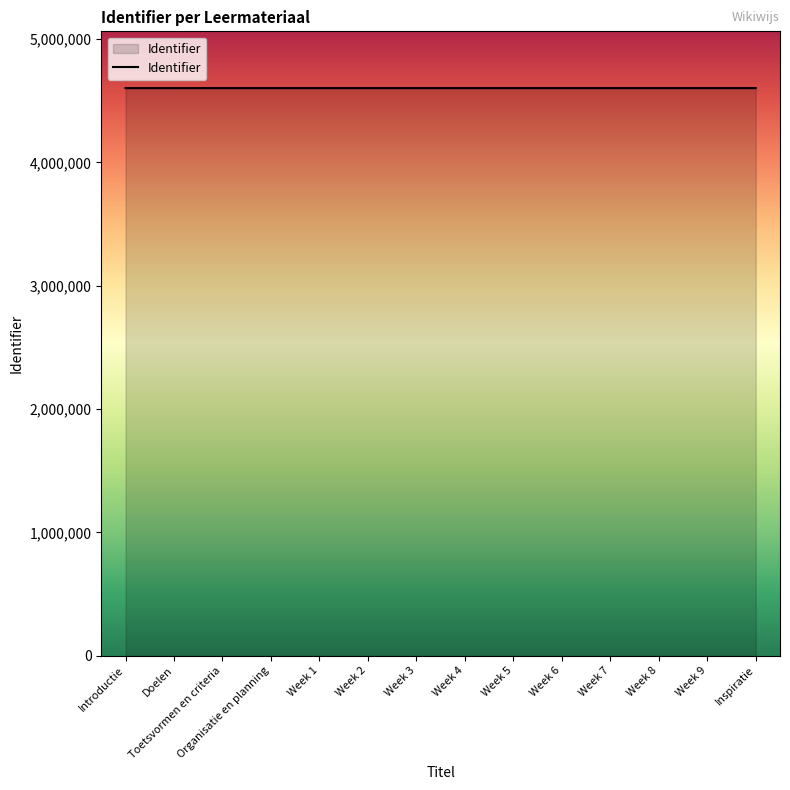

What is the minimum value shown in the chart?

4602629